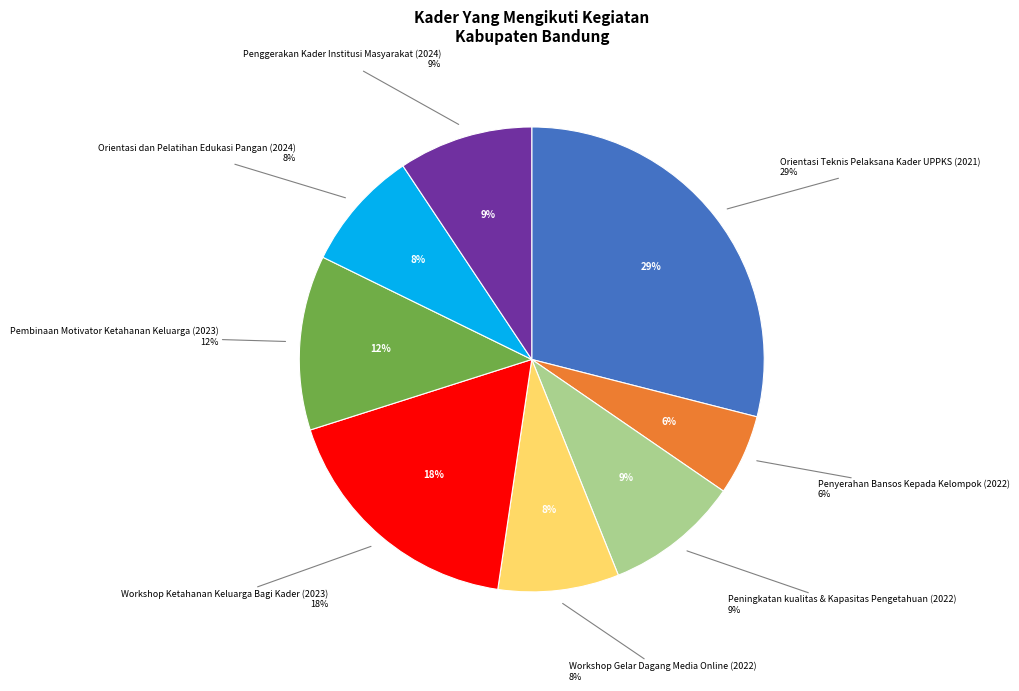

What percentage is the Orientasi Teknis Pelaksana Kader UPPKS (2021) slice, to the nearest percent?

29%